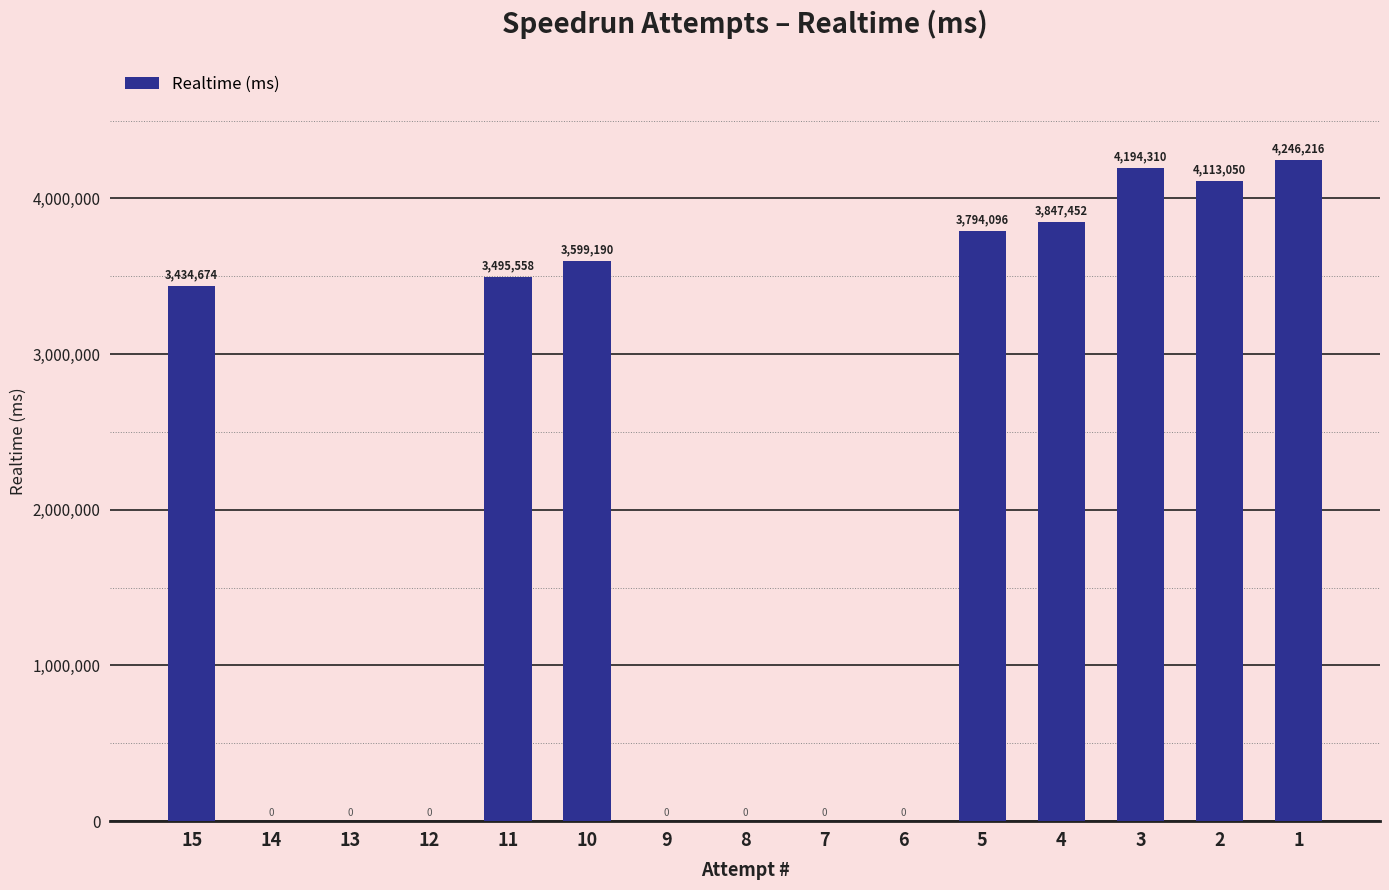

Count the number of categories in the chart.

15